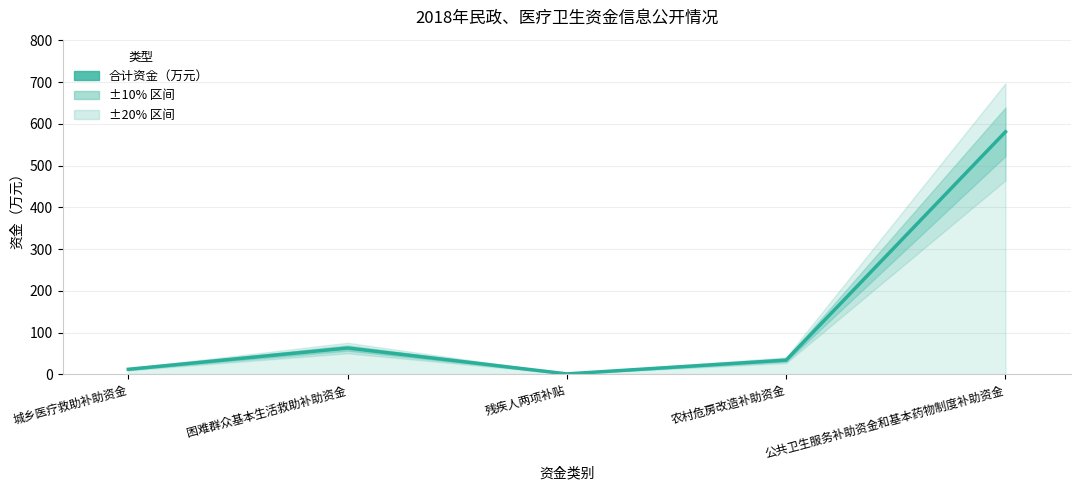

How many data points does each series have?

5